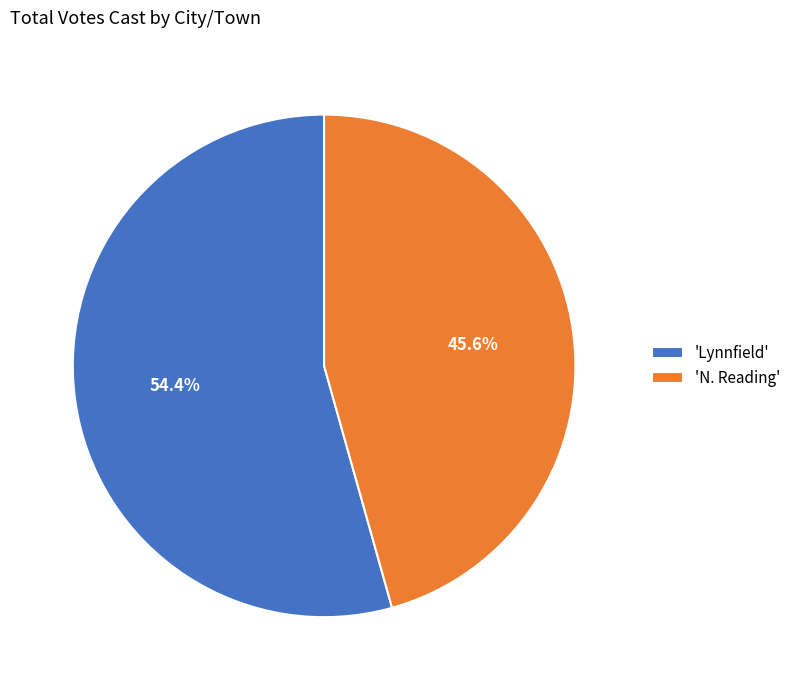

Approximately how many times larger is the value at 'Lynnfield' compared to 'N. Reading'?

1.2